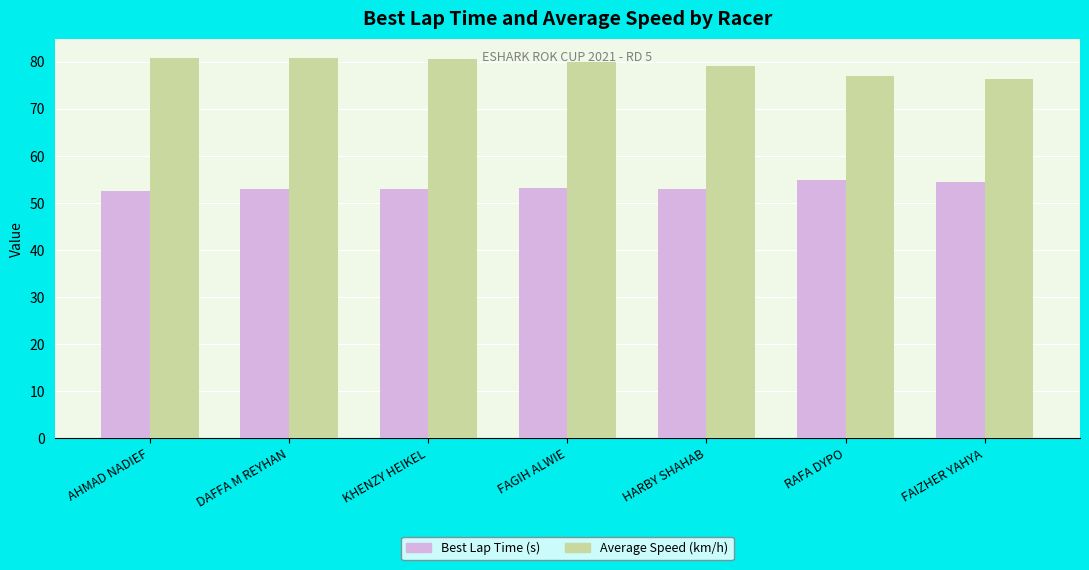

What is the value of the Average Speed (km/h) bar at the 2nd from the left?

80.7